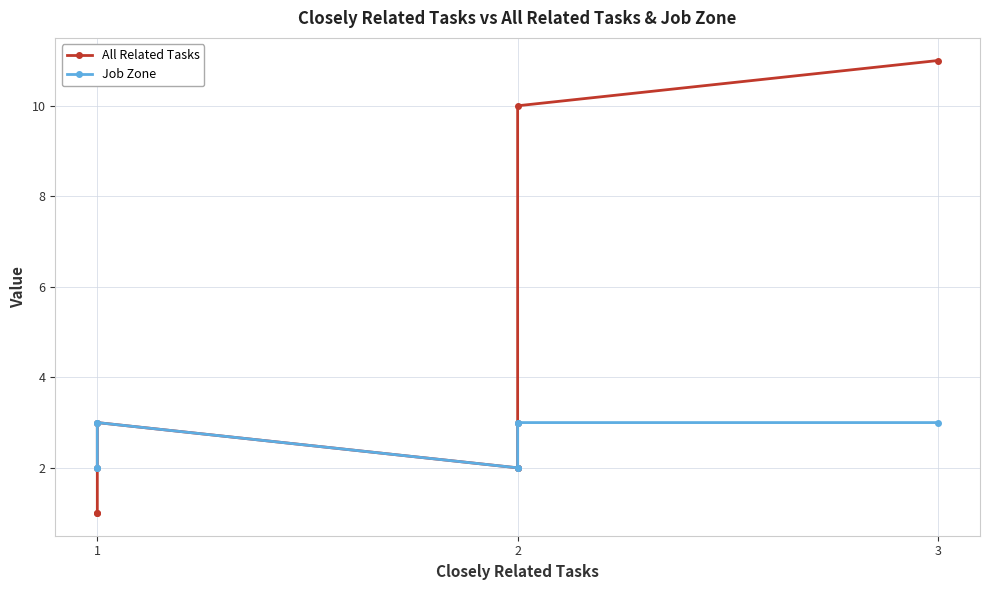

Reading right to left, extract all data points from this chart.

All Related Tasks: 11	10	3	2	2	3	2	1	1
Job Zone: 3	3	3	2	2	3	3	2	2